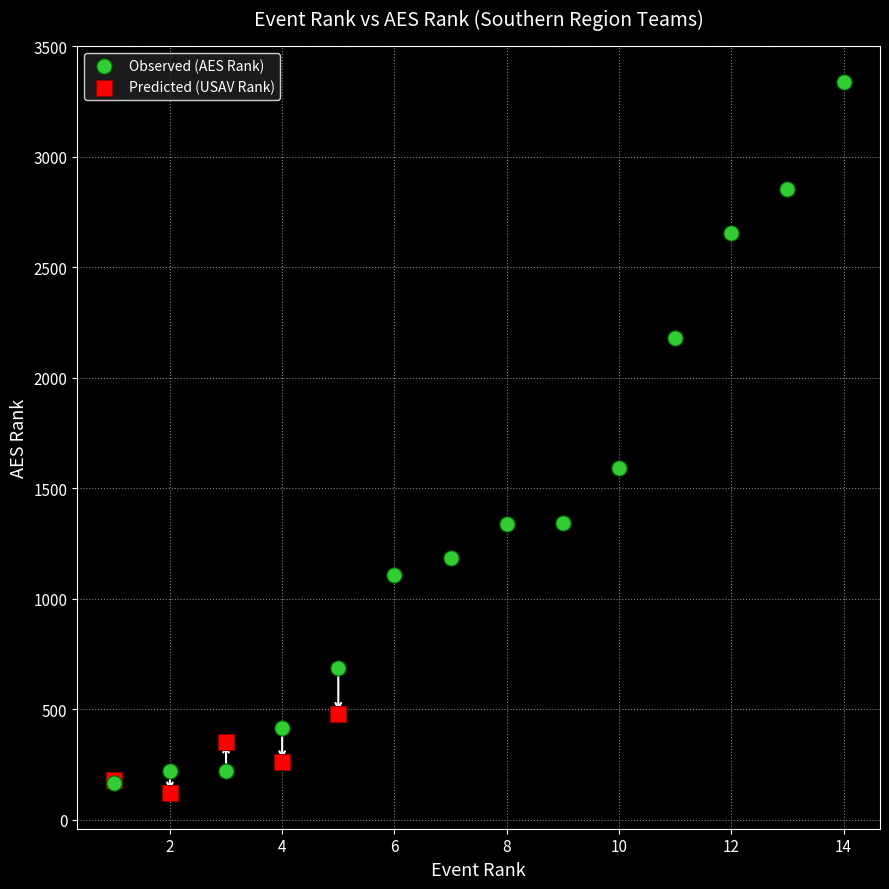

Which series has the widest spread of Y values?

Observed (AES Rank)